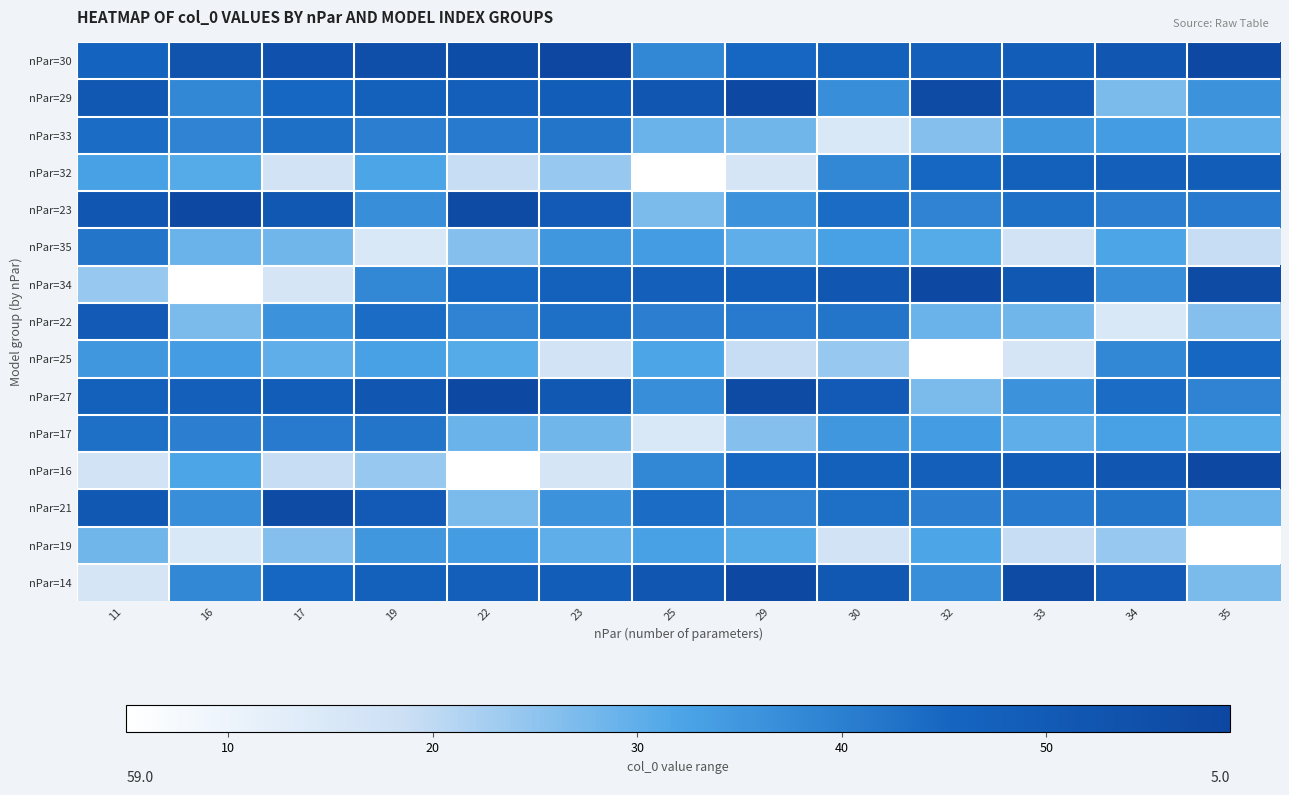

Reading left to right, transcribe all the data shown in this chart.

nPar=30: 11=46	16=53	17=54	19=55	22=56	23=59	25=38	29=45	30=47	32=48	33=49	34=52	35=58
nPar=29: 11=51	16=38	17=45	19=47	22=48	23=49	25=52	29=58	30=37	32=57	33=50	34=27	35=36
nPar=33: 11=44	16=39	17=43	19=40	22=41	23=42	25=29	29=28	30=15	32=26	33=35	34=34	35=30
nPar=32: 11=33	16=31	17=17	19=32	22=19	23=24	25=5	29=16	30=38	32=45	33=47	34=48	35=49
nPar=23: 11=52	16=58	17=51	19=37	22=57	23=50	25=27	29=36	30=44	32=39	33=43	34=40	35=41
nPar=35: 11=42	16=29	17=28	19=15	22=26	23=35	25=34	29=30	30=33	32=31	33=17	34=32	35=19
nPar=34: 11=24	16=5	17=16	19=38	22=45	23=47	25=48	29=49	30=52	32=58	33=51	34=37	35=57
nPar=22: 11=50	16=27	17=36	19=44	22=39	23=43	25=40	29=41	30=42	32=29	33=28	34=15	35=26
nPar=25: 11=35	16=34	17=30	19=33	22=31	23=17	25=32	29=19	30=24	32=5	33=16	34=38	35=45
nPar=27: 11=47	16=48	17=49	19=52	22=58	23=51	25=37	29=57	30=50	32=27	33=36	34=44	35=39
nPar=17: 11=43	16=40	17=41	19=42	22=29	23=28	25=15	29=26	30=35	32=34	33=30	34=33	35=31
nPar=16: 11=17	16=32	17=19	19=24	22=5	23=16	25=38	29=45	30=47	32=48	33=49	34=52	35=58
nPar=21: 11=51	16=37	17=57	19=50	22=27	23=36	25=44	29=39	30=43	32=40	33=41	34=42	35=29
nPar=19: 11=28	16=15	17=26	19=35	22=34	23=30	25=33	29=31	30=17	32=32	33=19	34=24	35=5
nPar=14: 11=16	16=38	17=45	19=47	22=48	23=49	25=52	29=58	30=51	32=37	33=57	34=50	35=27